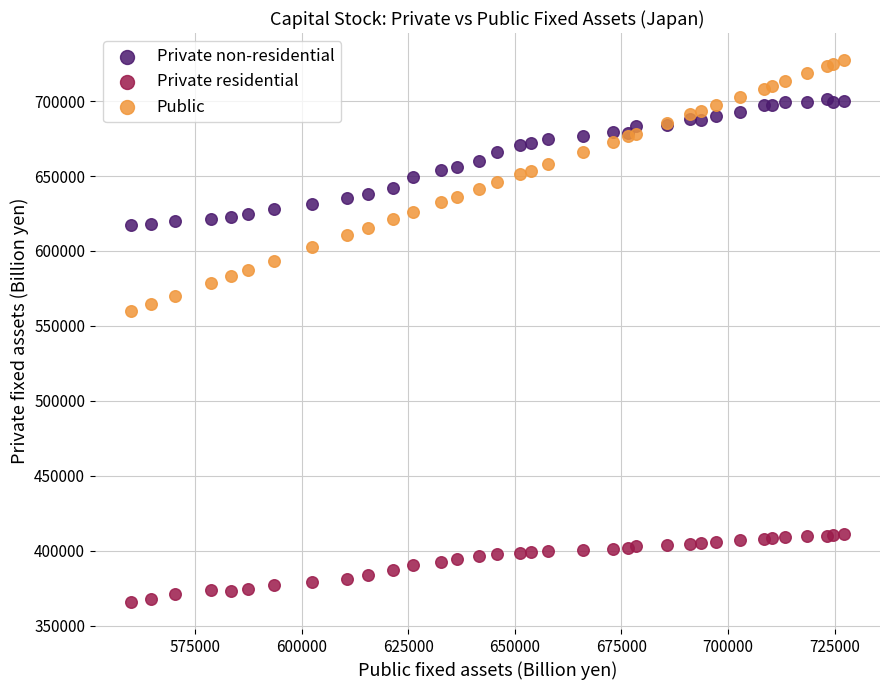

Which series reaches the maximum Y coordinate?

Public